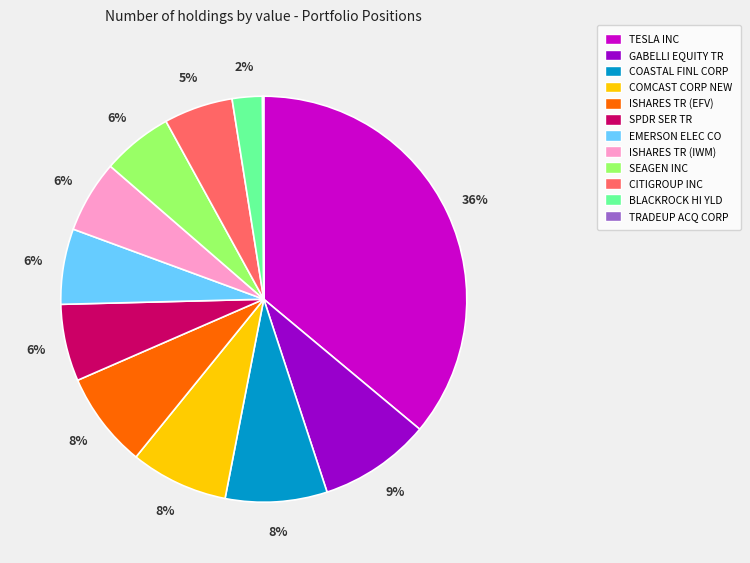

Is there a majority slice in this chart?

No